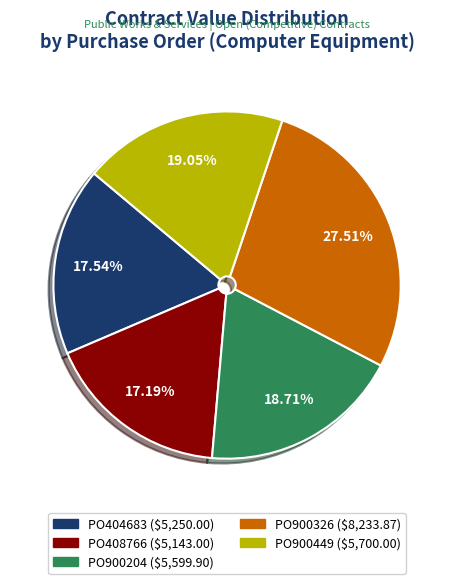

Count the number of slices in the pie.

5